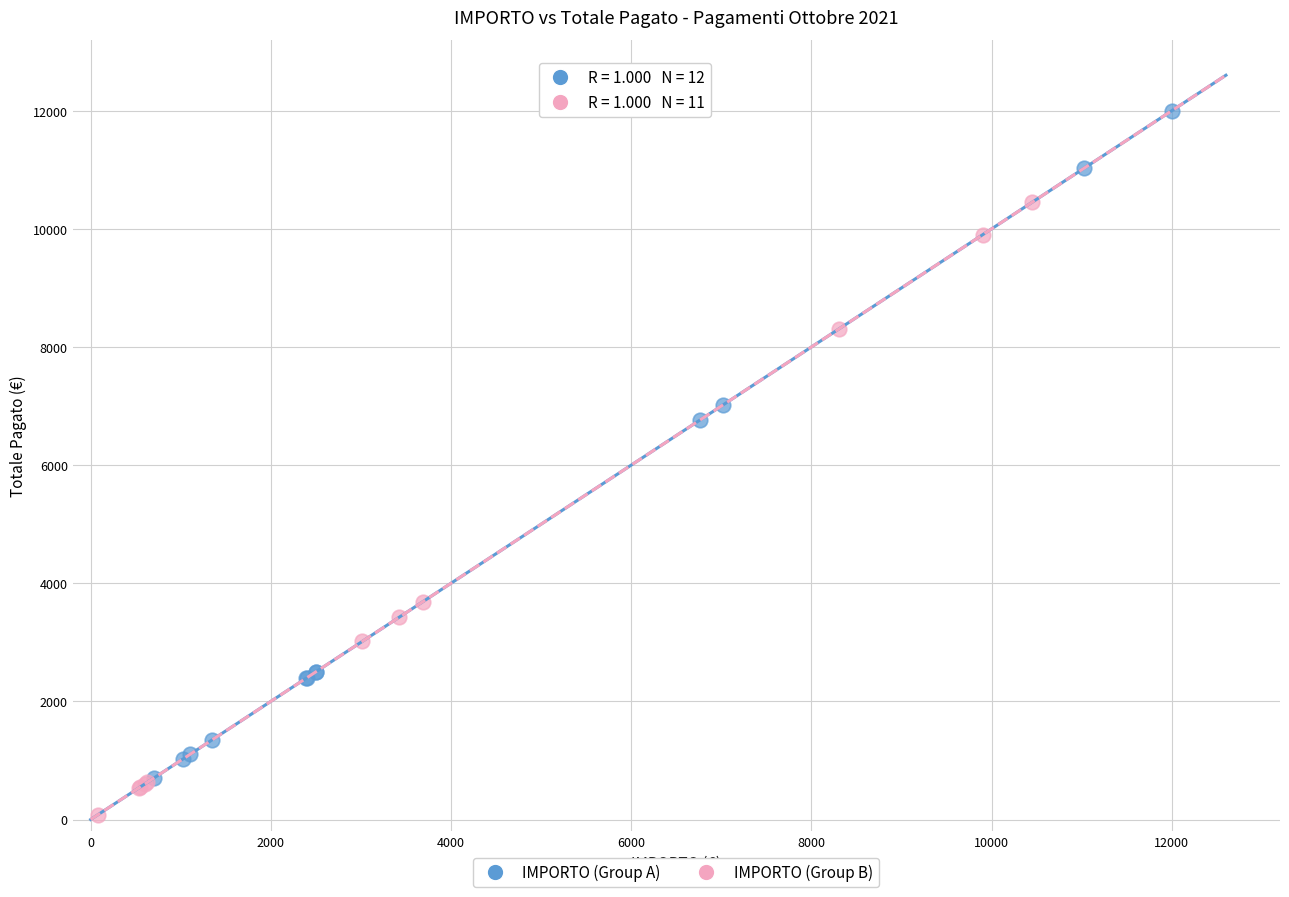

Which series reaches the maximum Y coordinate?

IMPORTO (Group A)